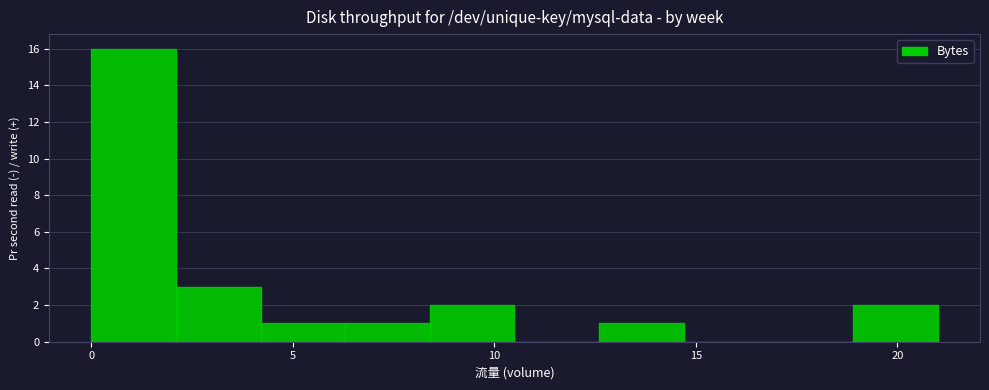

Reading left to right, transcribe this chart: for each bar, give the range it covers on the x-axis and its height. Neither the bar edges nor the heights are printed on the chart, so give them approximately, as read against the axes.

0.0 to 2.1: 16
2.1 to 4.2: 3
4.2 to 6.3: 1
6.3 to 8.4: 1
8.4 to 10.5: 2
10.5 to 12.6: 0
12.6 to 14.7: 1
14.7 to 16.8: 0
16.8 to 18.9: 0
18.9 to 21.0: 2